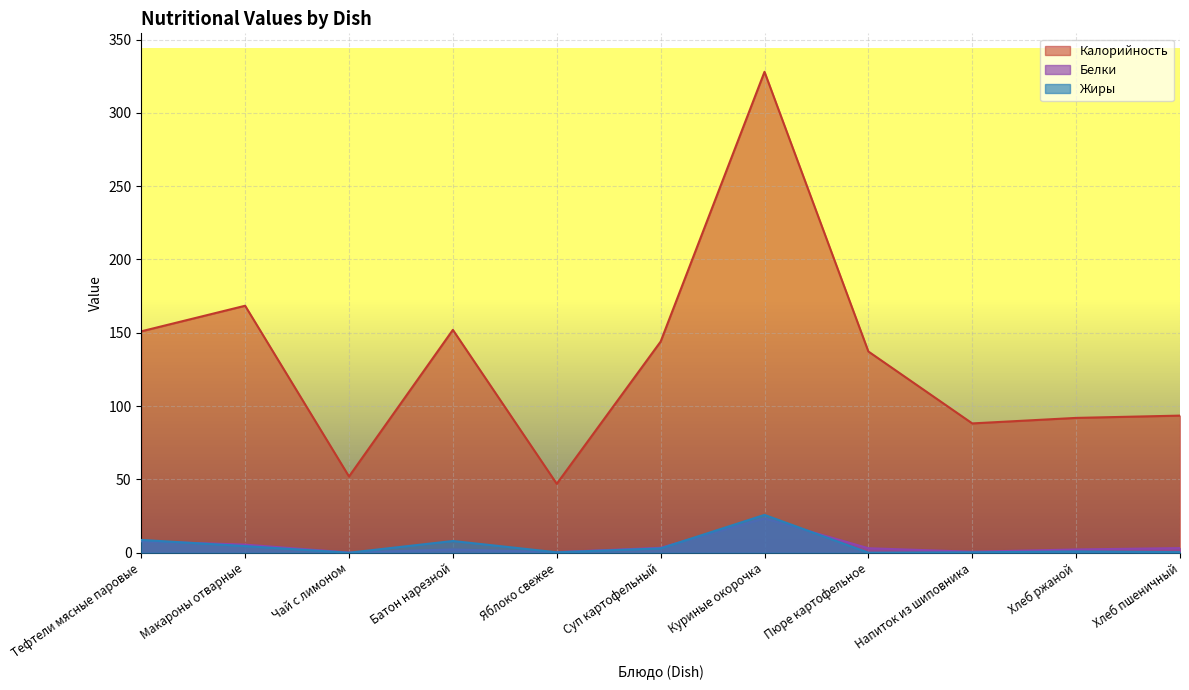

True or false: Калорийность and Жиры intersect in this chart.

False